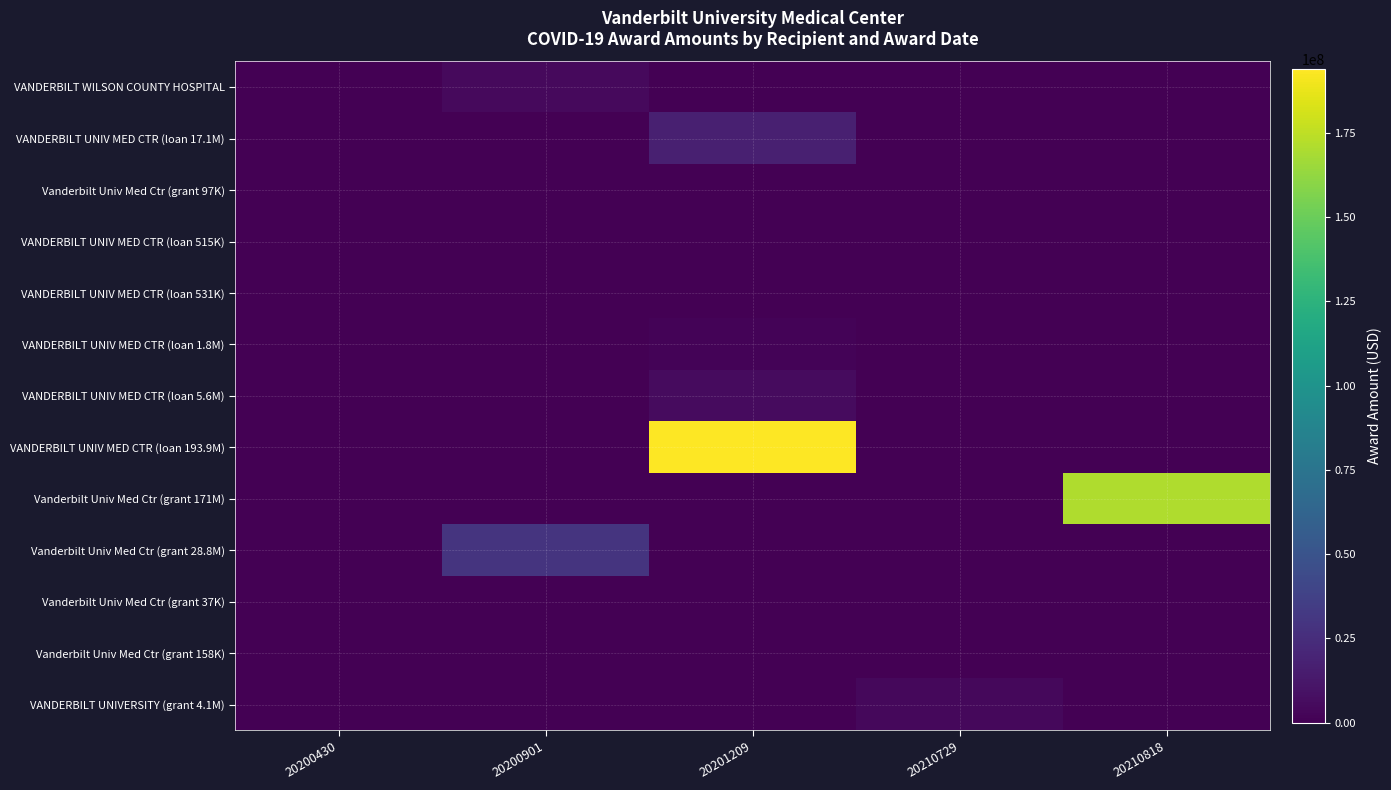

Count the number of categories in the chart.

5